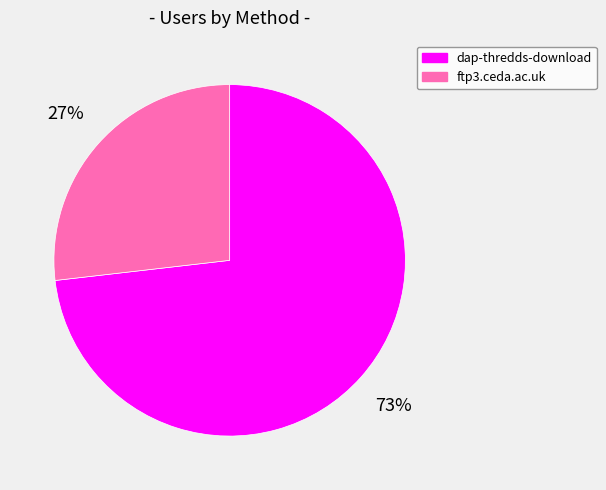

To the nearest percent, what is the difference between the largest and smallest slice percentages?

46%